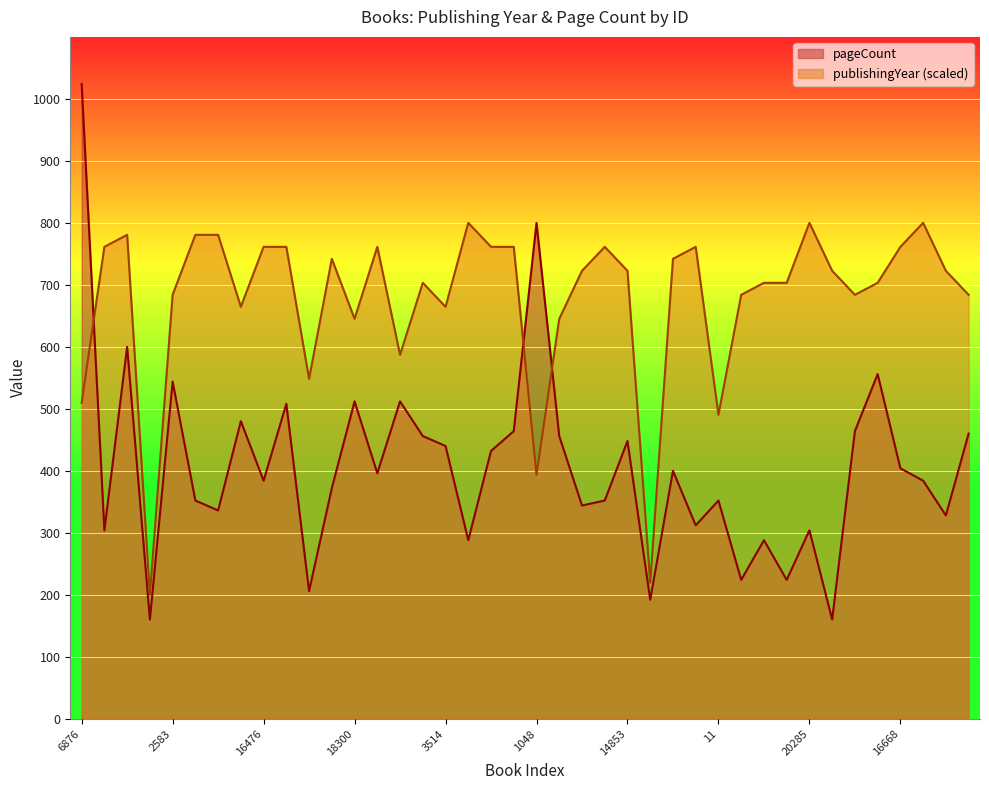

Does the chart display data point markers on the line(s)?

No